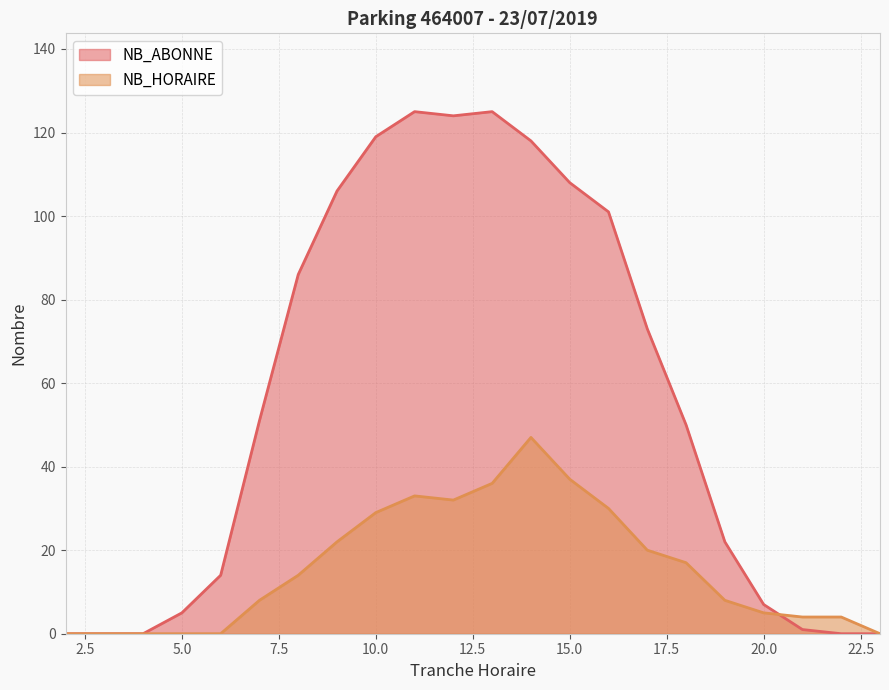

Where is the first local maximum for NB_ABONNE?

11